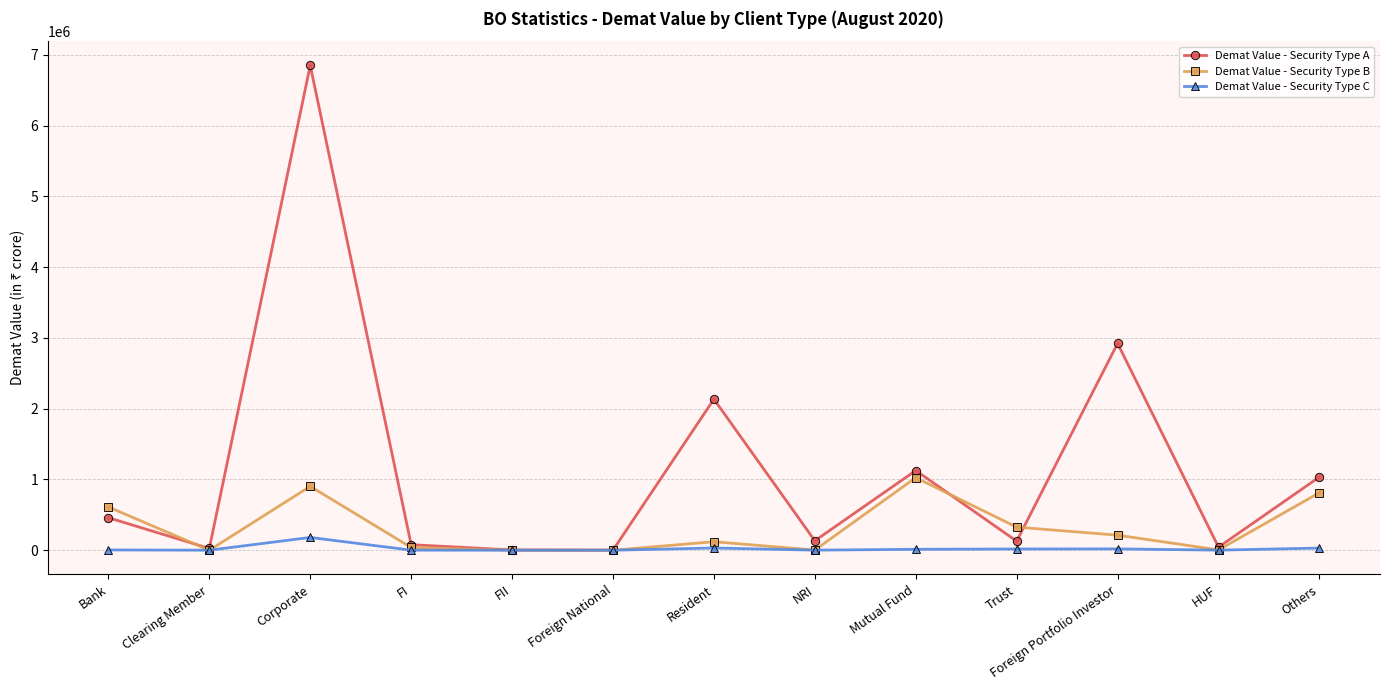

Where is the first local minimum for Demat Value - Security Type A?

Clearing Member